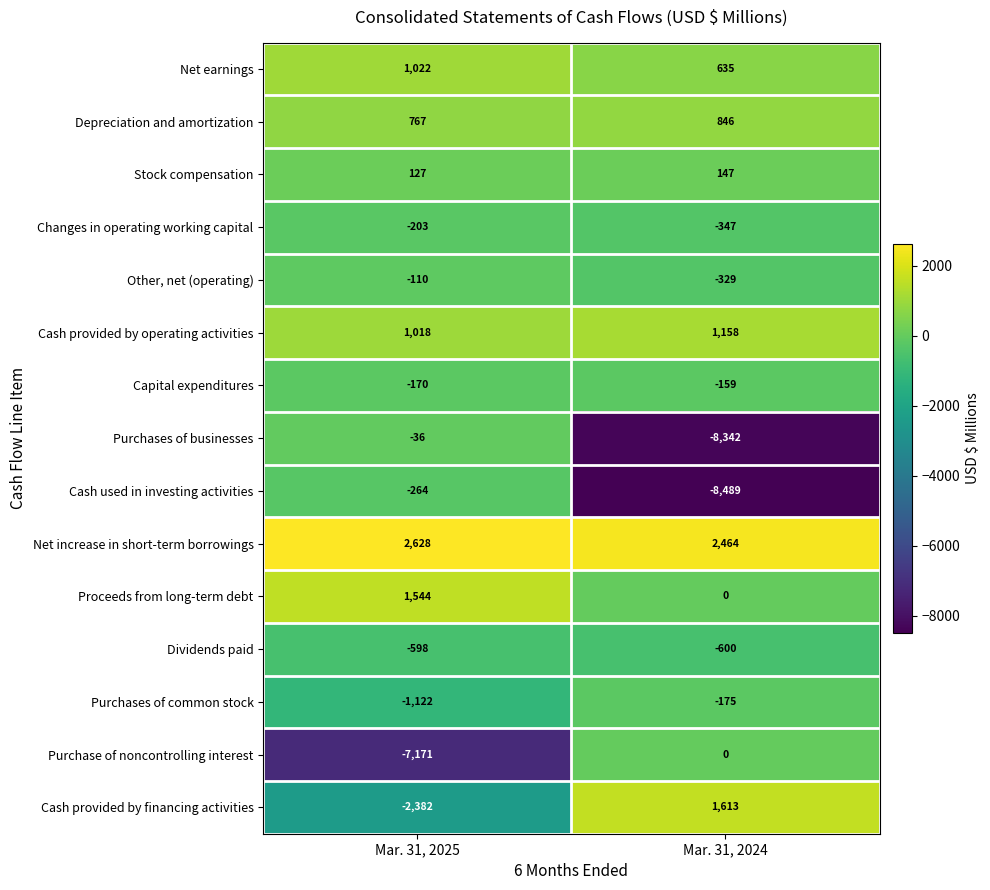

What is the sum of all Purchases of common stock values?

-1297